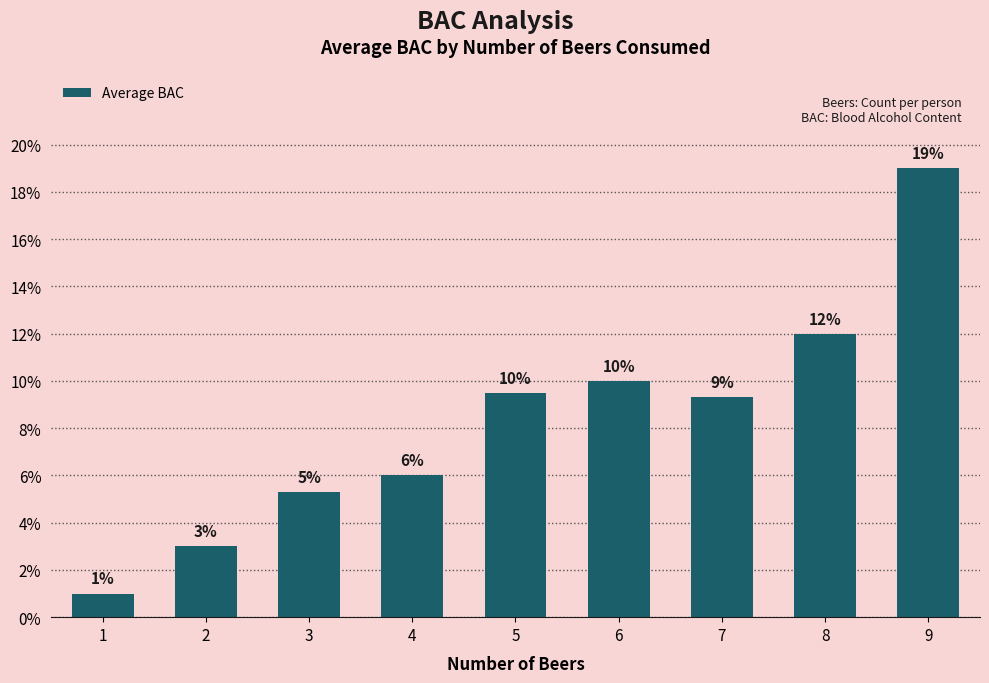

Reading right to left, list all the values displayed in this chart.

9=0.2	8=0.1	7=0.1	6=0.1	5=0.1	4=0.1	3=0.1	2=0.0	1=0.0